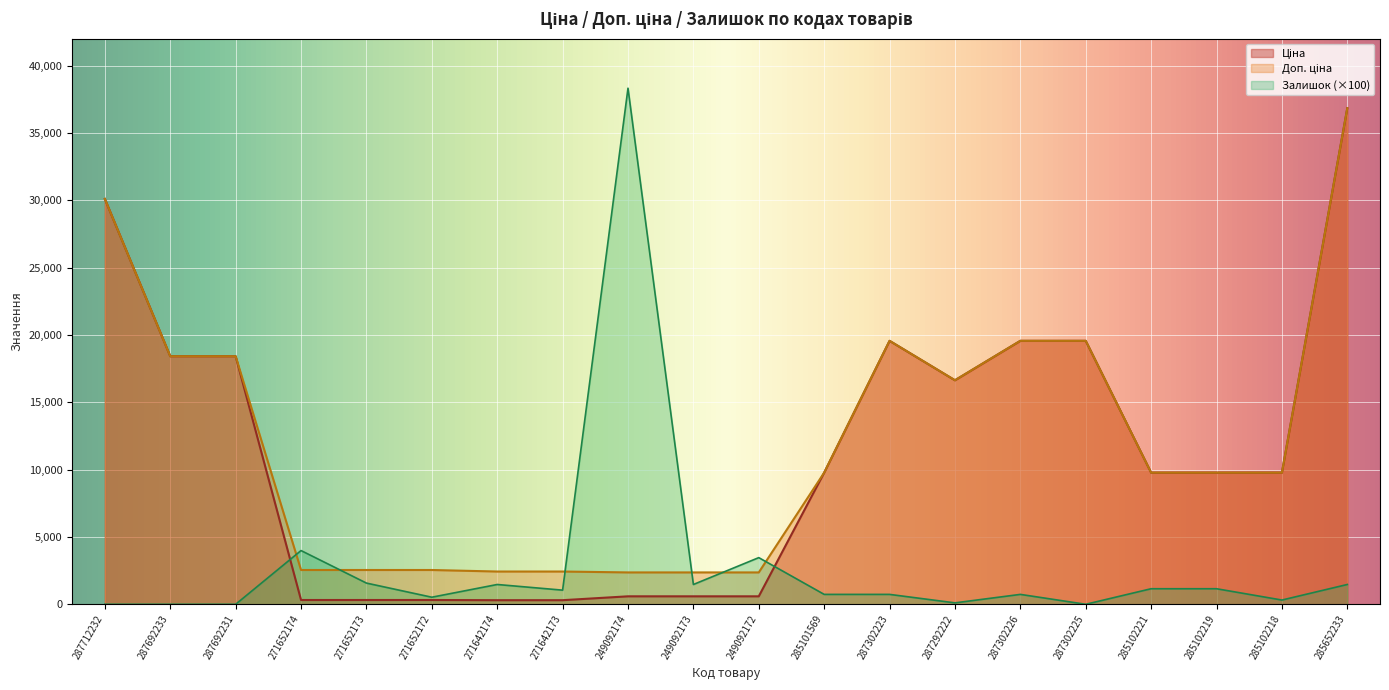

Which series changed the most between 271652172 and 271642173?

Залишок